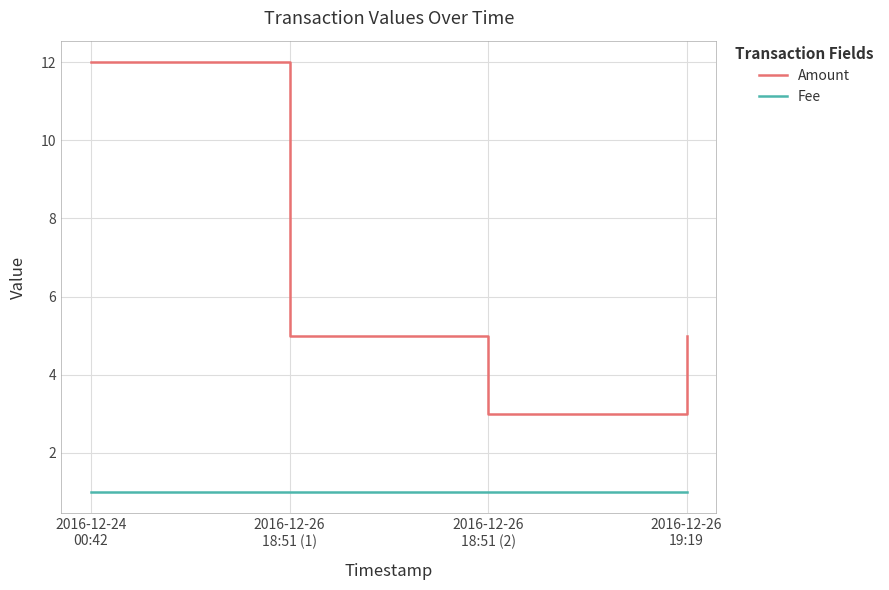

What is the difference between the second highest and minimum values in the Amount series?

2